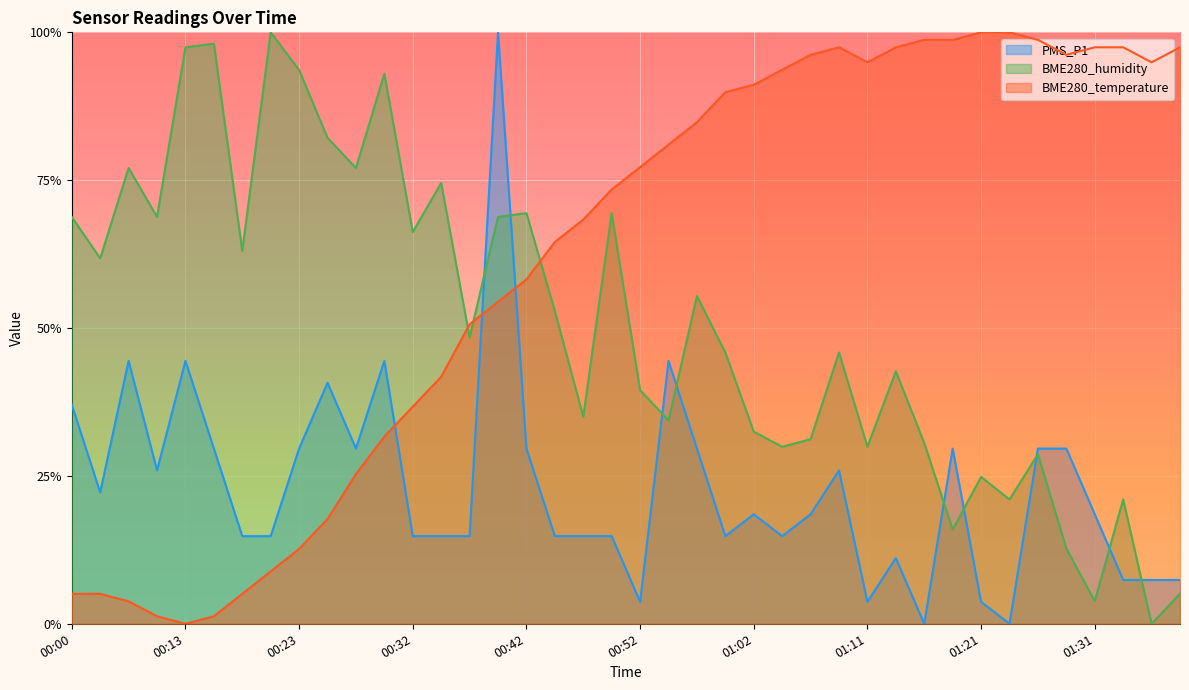

What position from the left is 01:21?

33